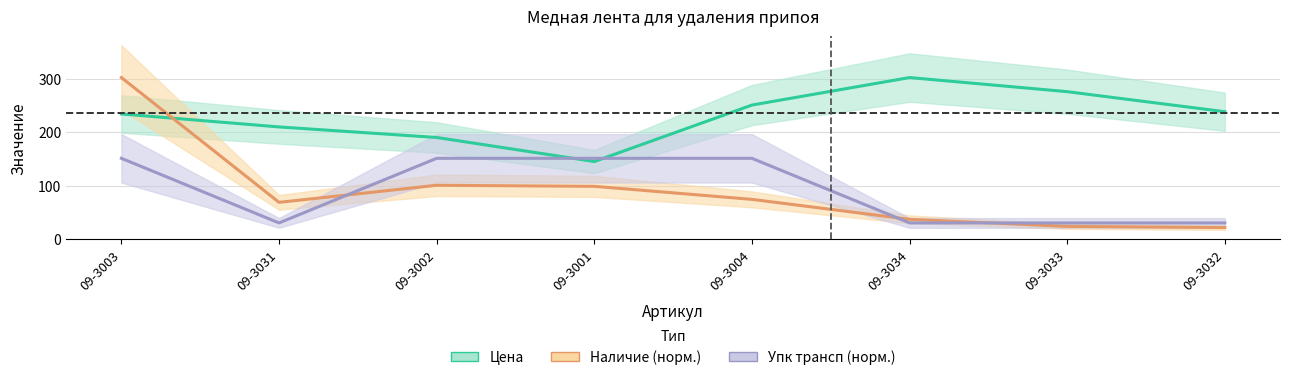

Where do Упк трансп (норм.) and Цена first cross each other?

09-3002 and 09-3001